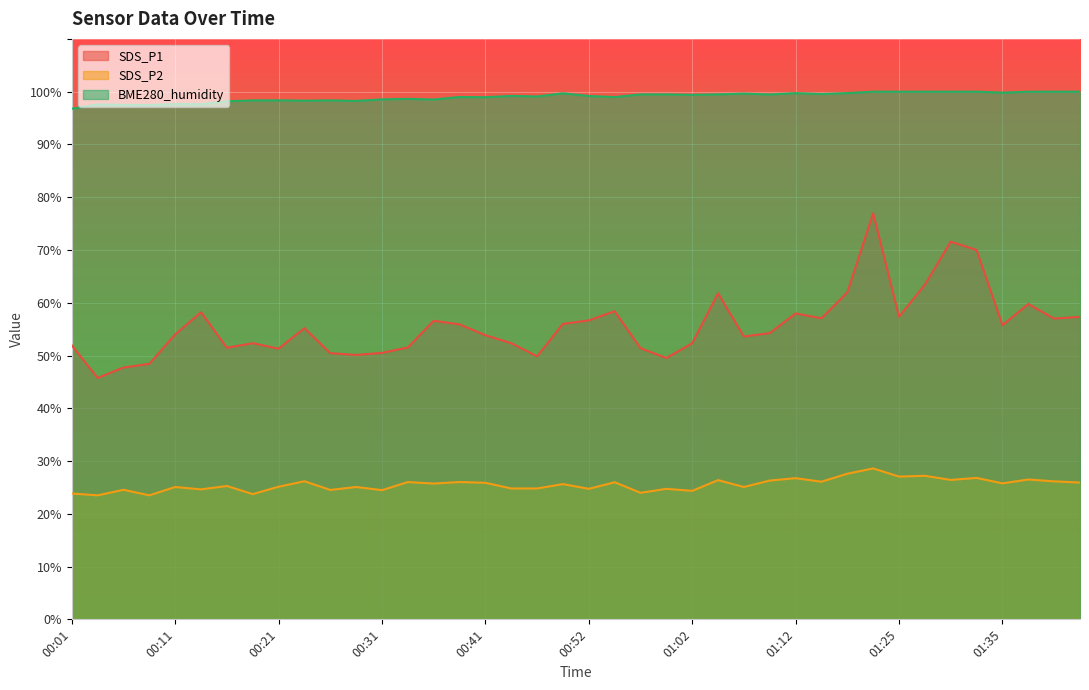

Where is the first local minimum for BME280_humidity?

00:09